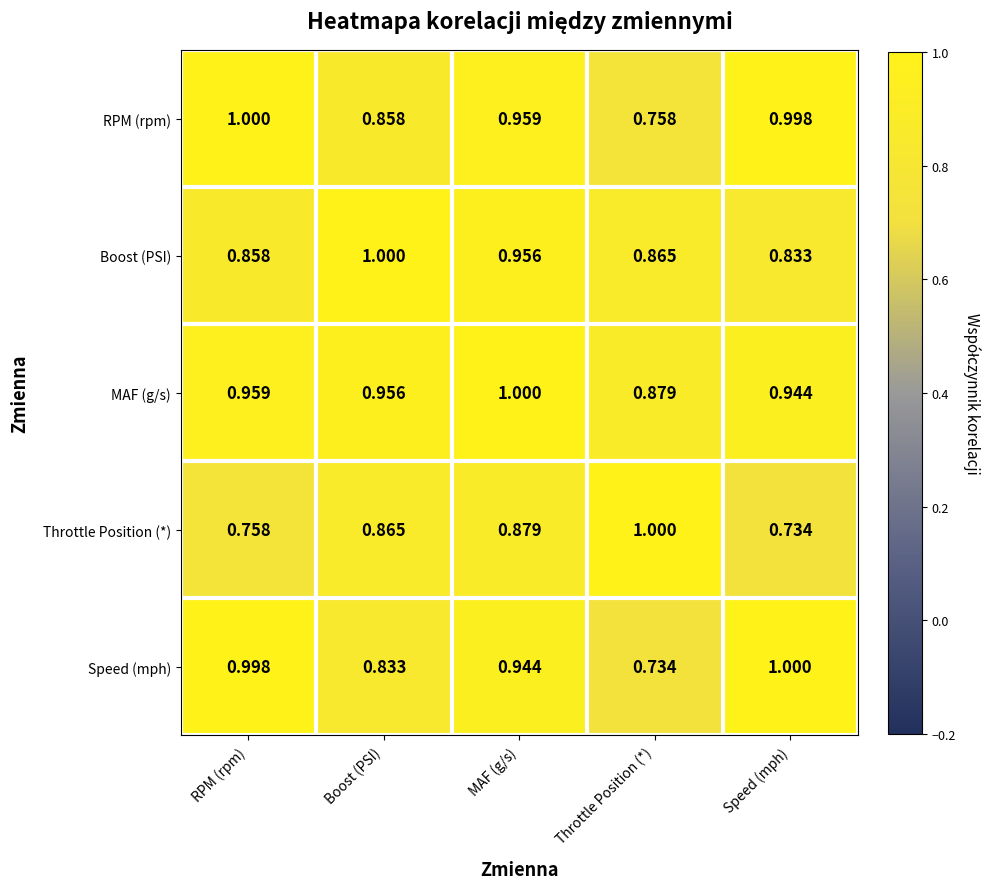

Where is Throttle Position (*) nearest to the value 0?

Speed (mph)